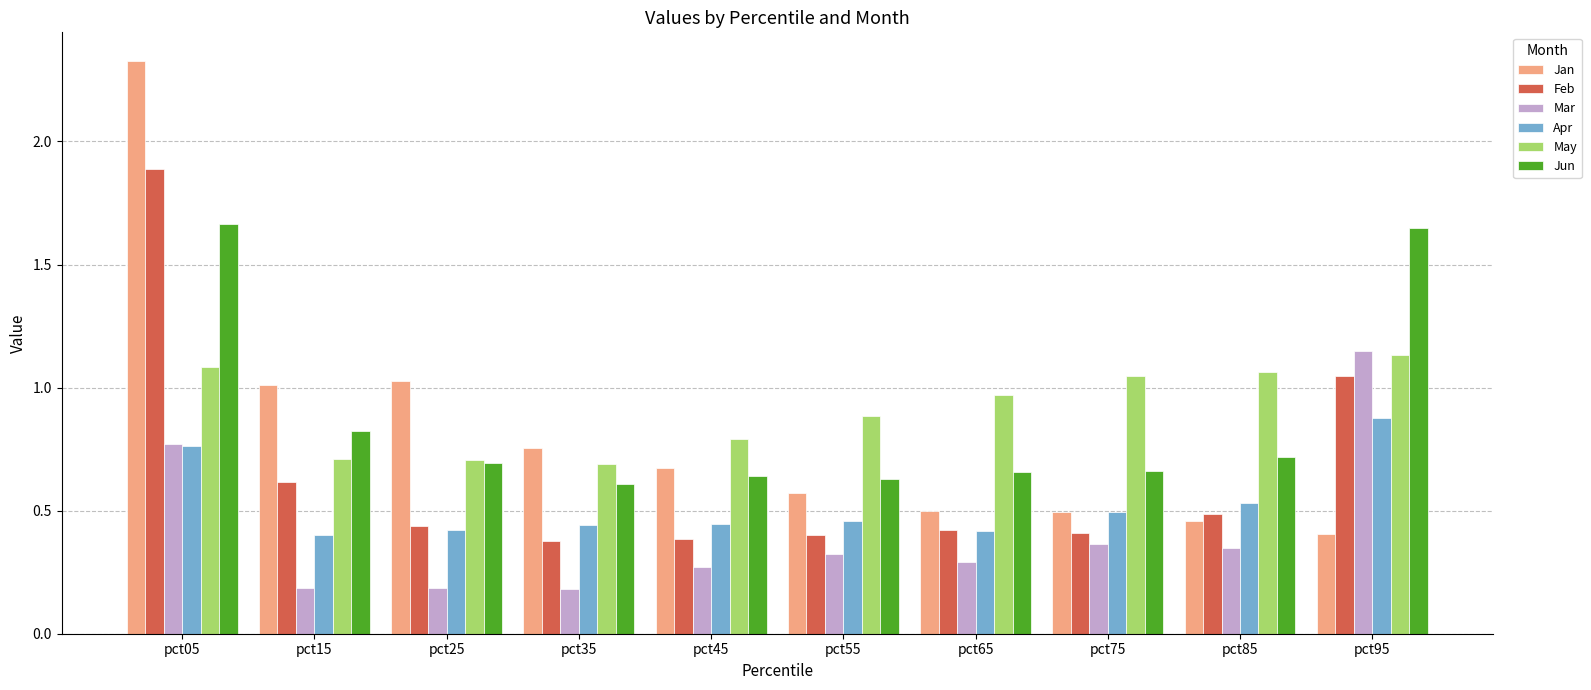

At which label does Feb reach its peak?

pct05